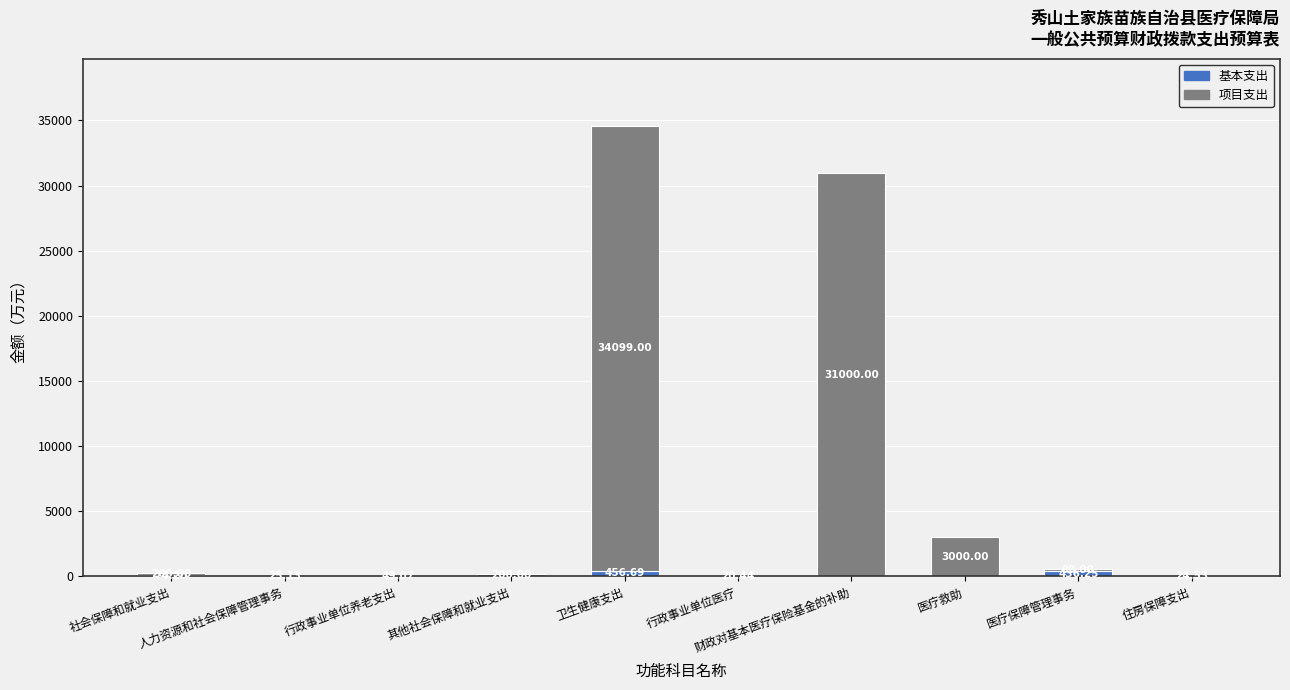

At which label does 基本支出 reach its minimum?

其他社会保障和就业支出